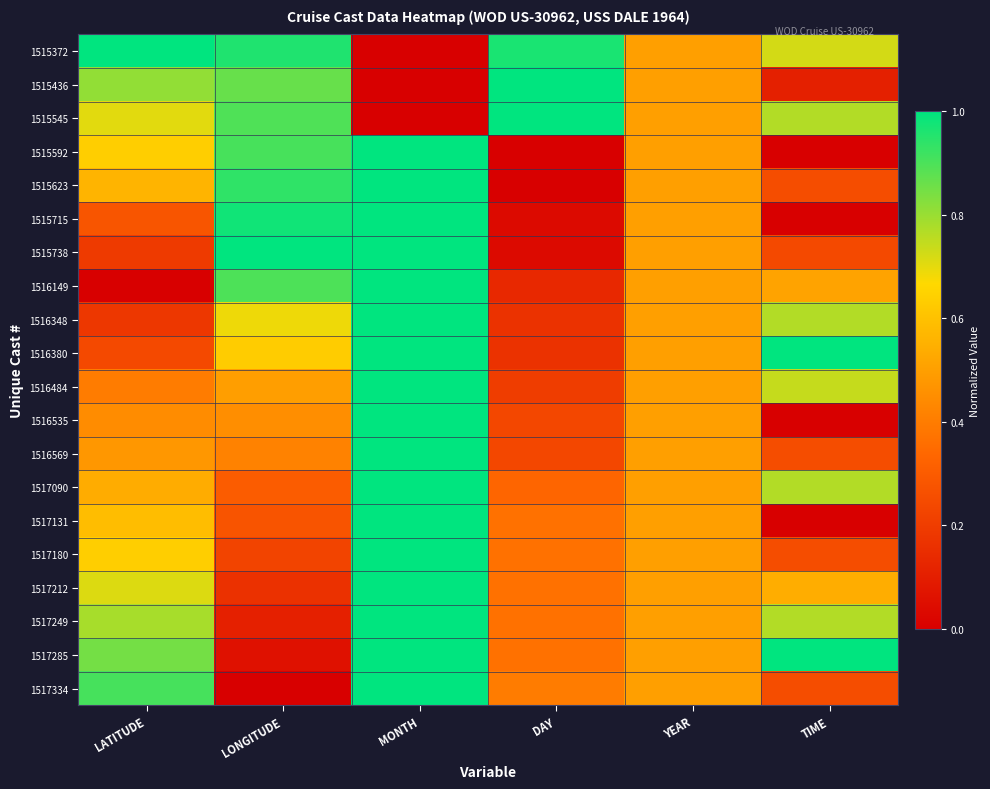

Count the number of categories in the chart.

6